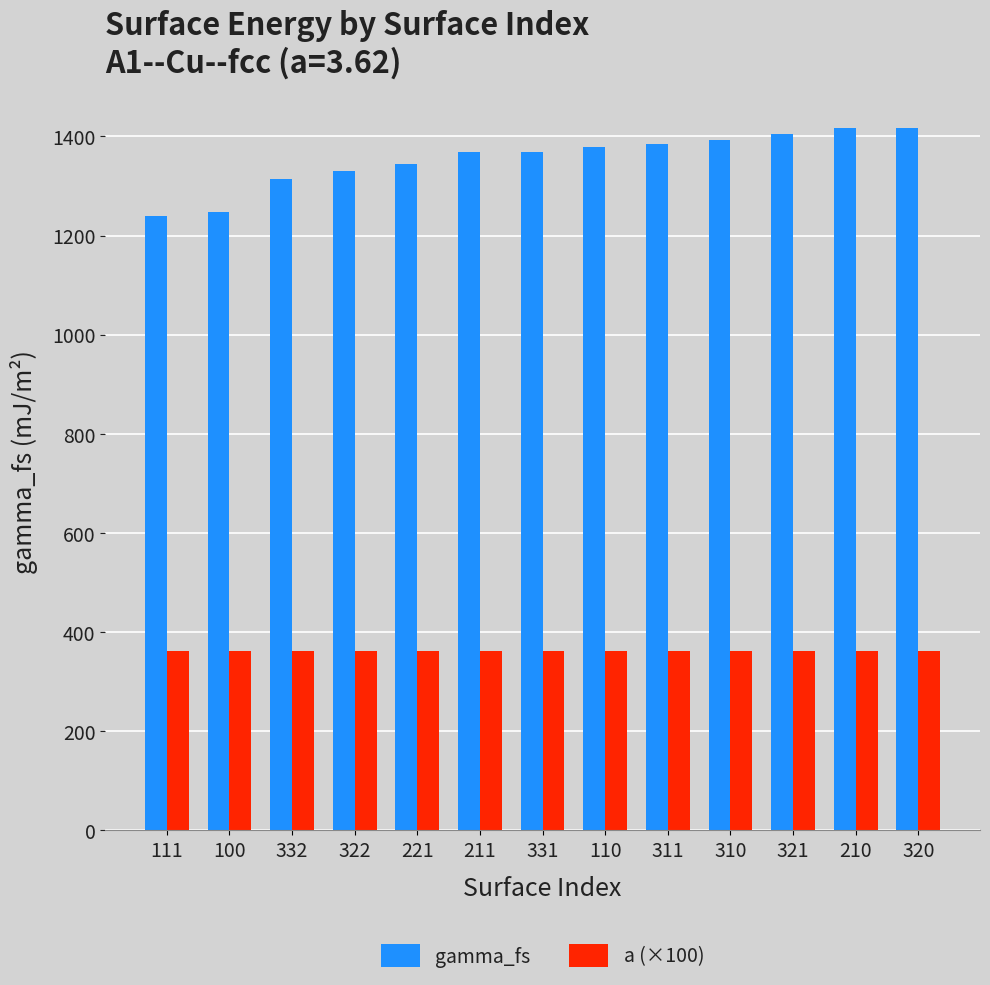

What is the minimum value for gamma_fs?

1239.1